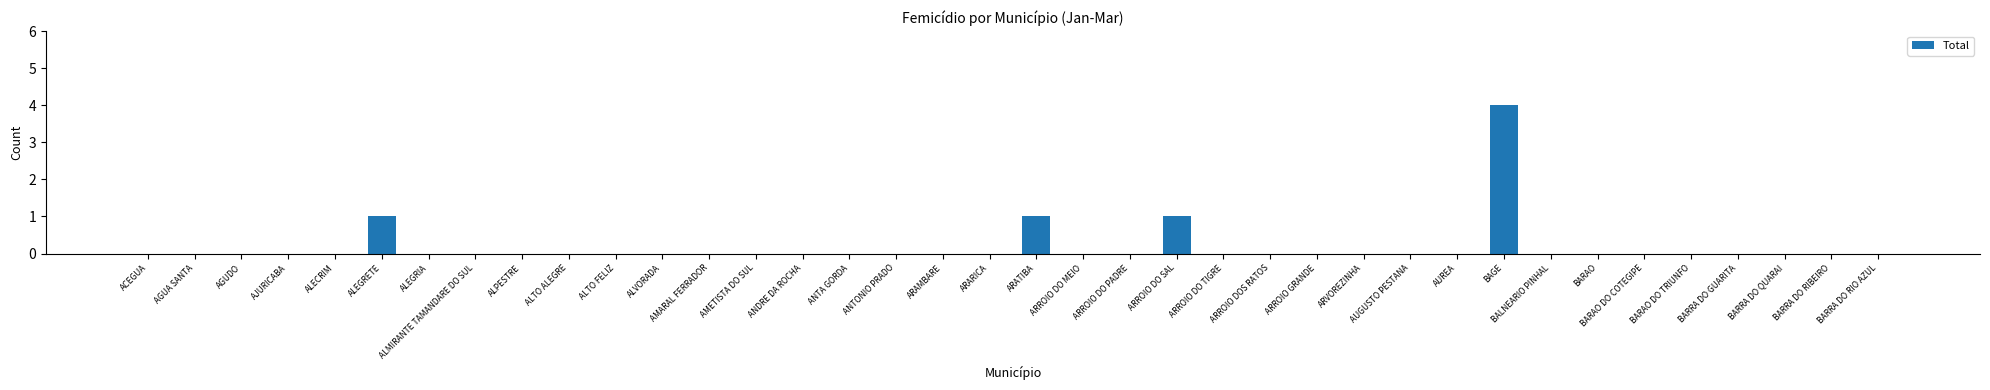

Reading left to right, extract all data points from this chart.

0	0	0	0	0	1	0	0	0	0	0	0	0	0	0	0	0	0	0	1	0	0	1	0	0	0	0	0	0	4	0	0	0	0	0	0	0	0